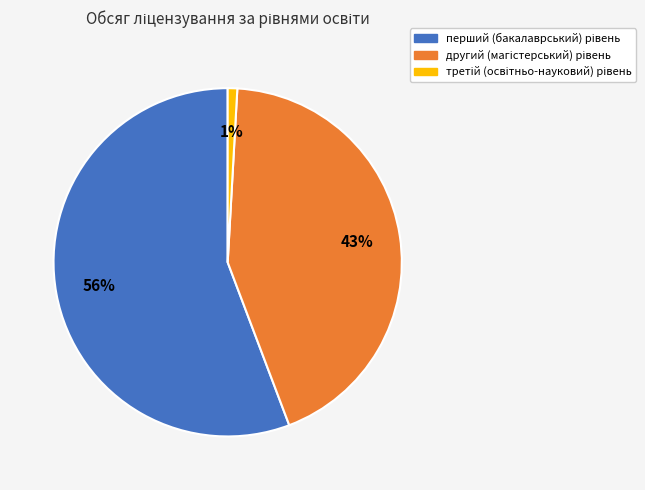

To the nearest percent, what is the average slice percentage?

33%